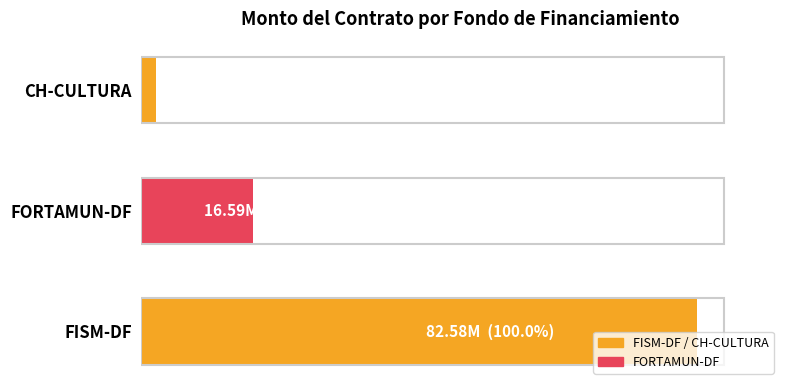

Does the chart contain any negative values?

No